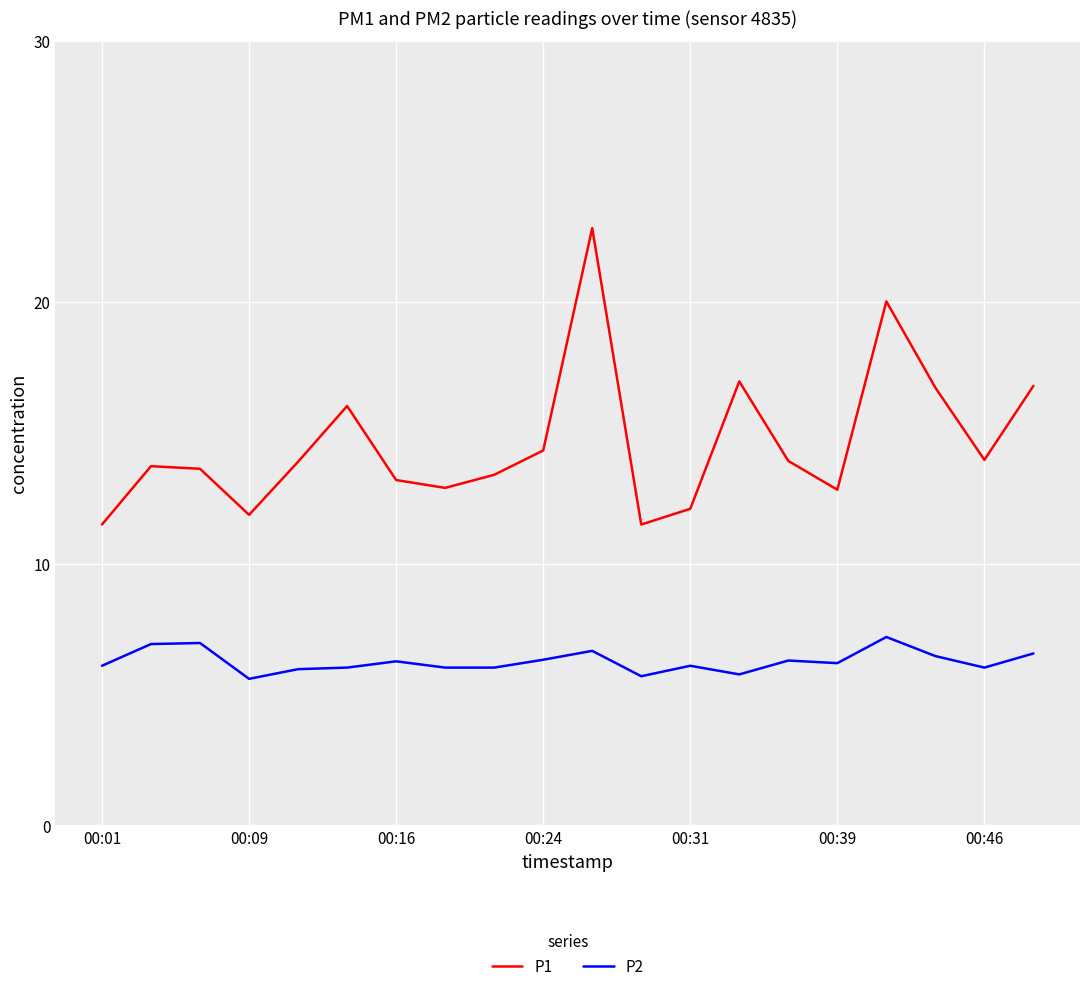

What is the smallest value displayed?

5.6